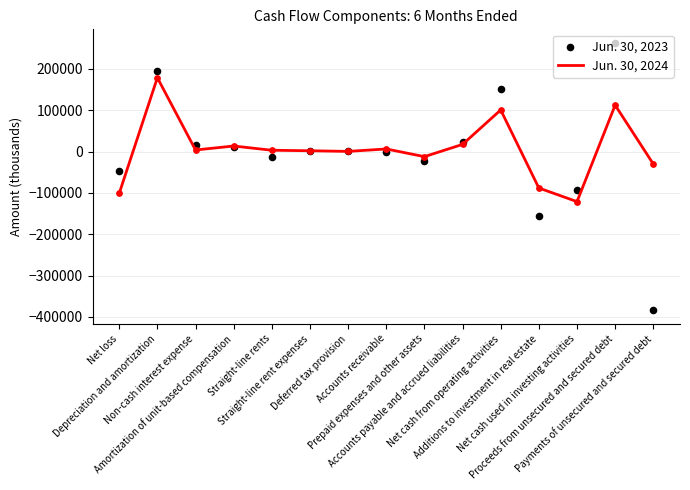

Which series has the widest spread of Y values?

Jun. 30, 2023